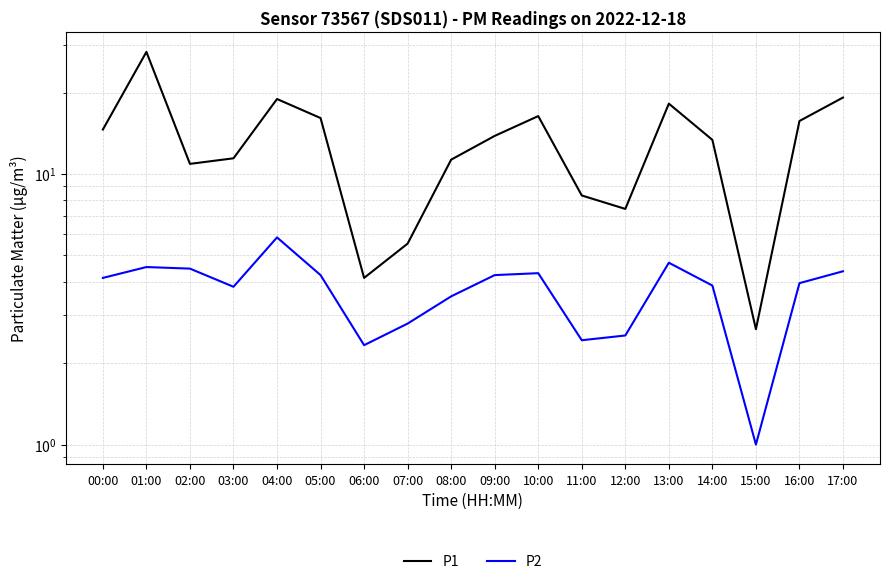

Which has a higher value, 03:00 or 17:00?

17:00